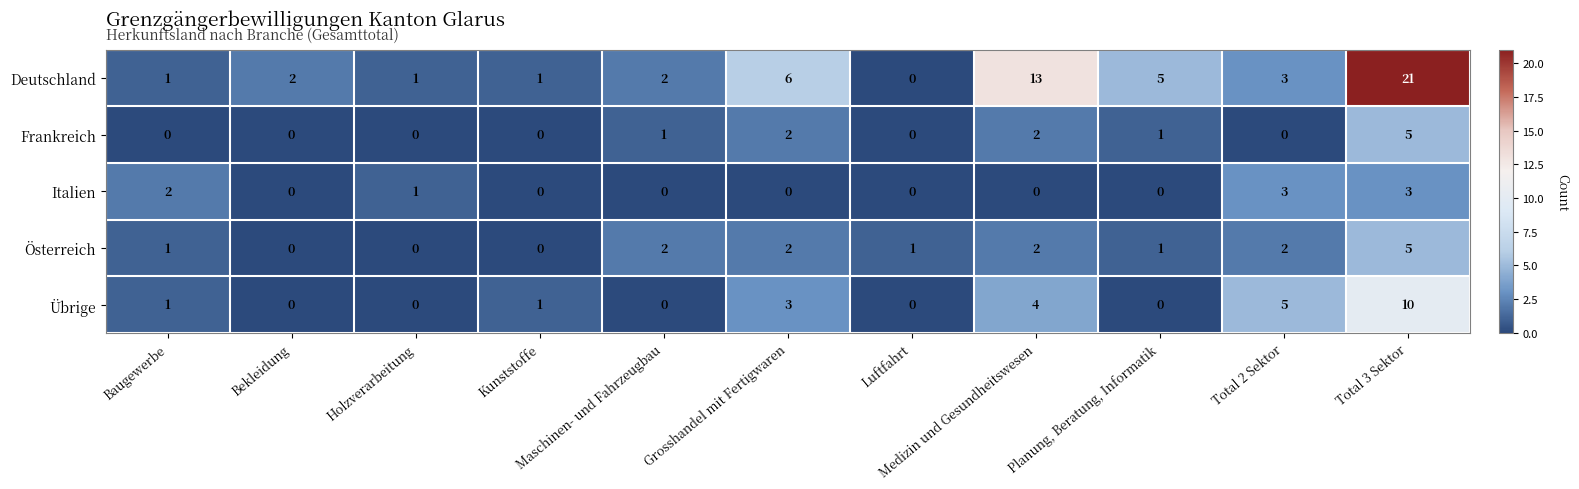

How many Frankreich values are between 0 and 2?

10